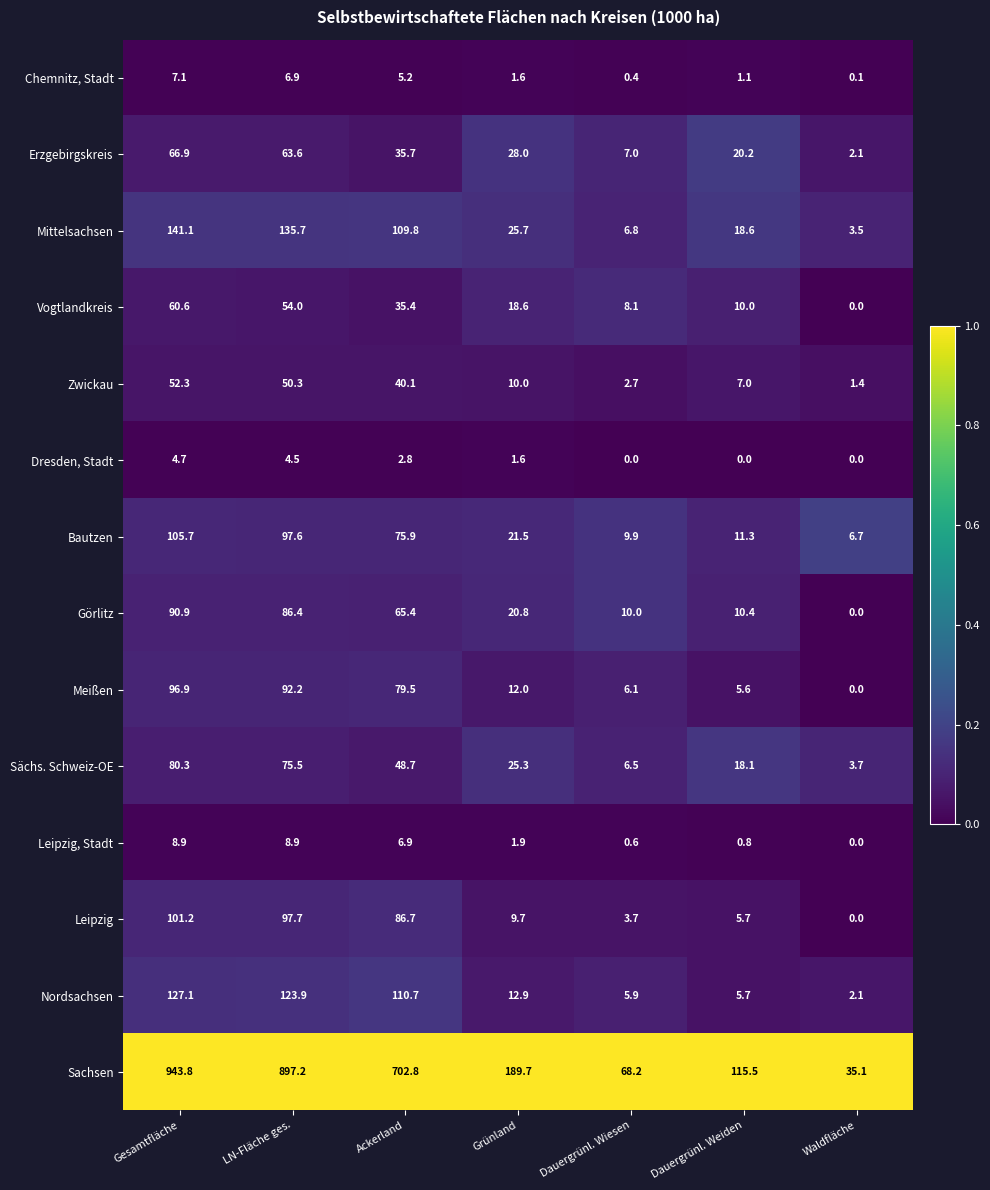

Rank the series by their maximum value, from lowest to highest.

Dresden, Stadt, Chemnitz, Stadt, Leipzig, Stadt, Zwickau, Vogtlandkreis, Erzgebirgskreis, Sächs. Schweiz-OE, Görlitz, Meißen, Leipzig, Bautzen, Nordsachsen, Mittelsachsen, Sachsen